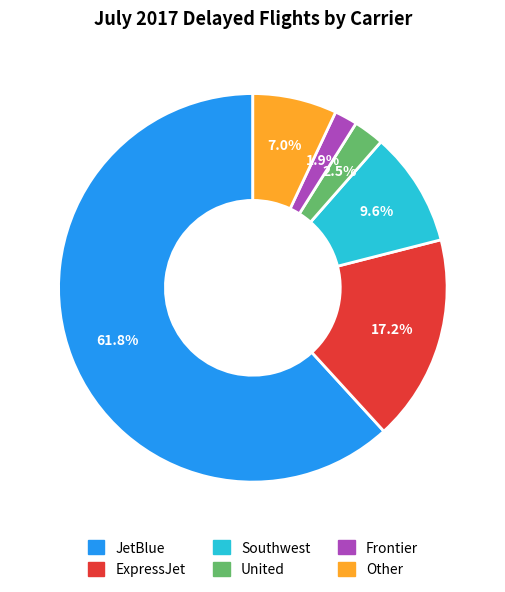

How many segments does this pie chart have?

6